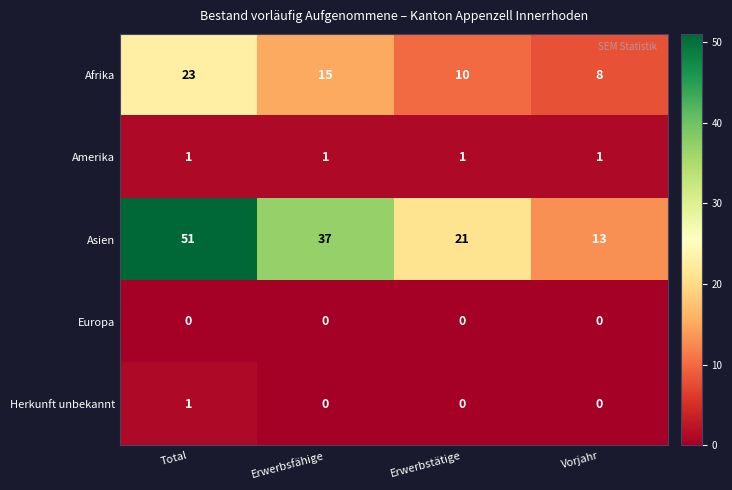

Which series has the largest total across all categories?

Asien